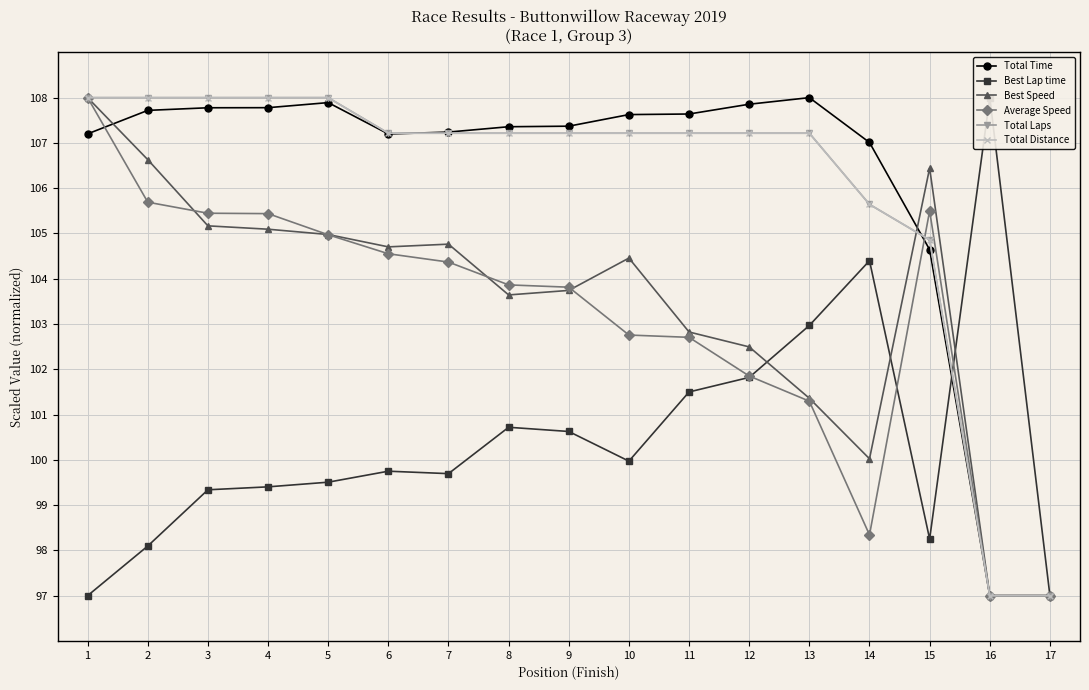

What is the difference between the maximum and minimum values in the Total Laps series?

11.0